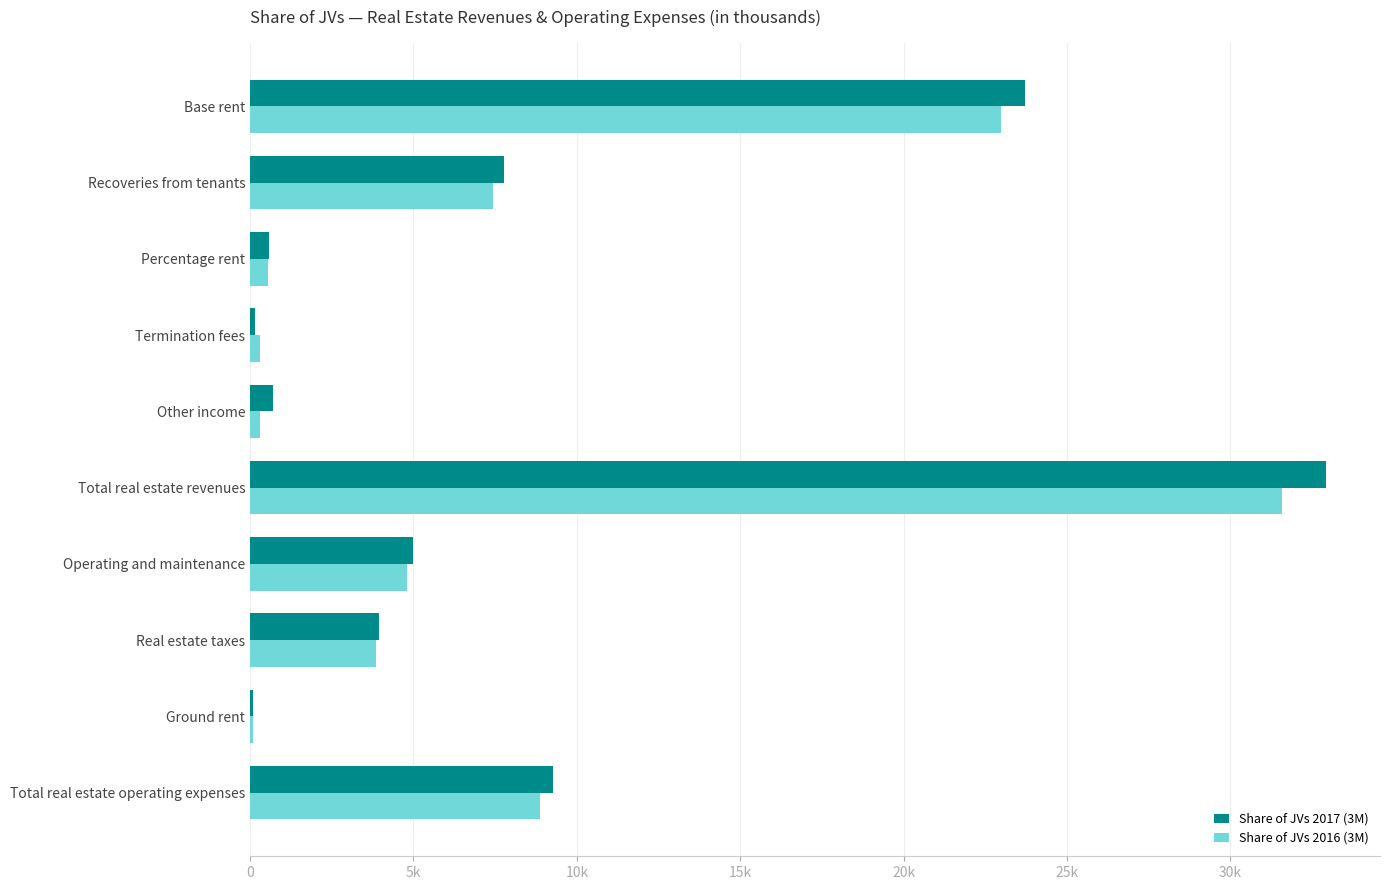

What is the minimum value for Share of JVs 2017 (3M)?

91